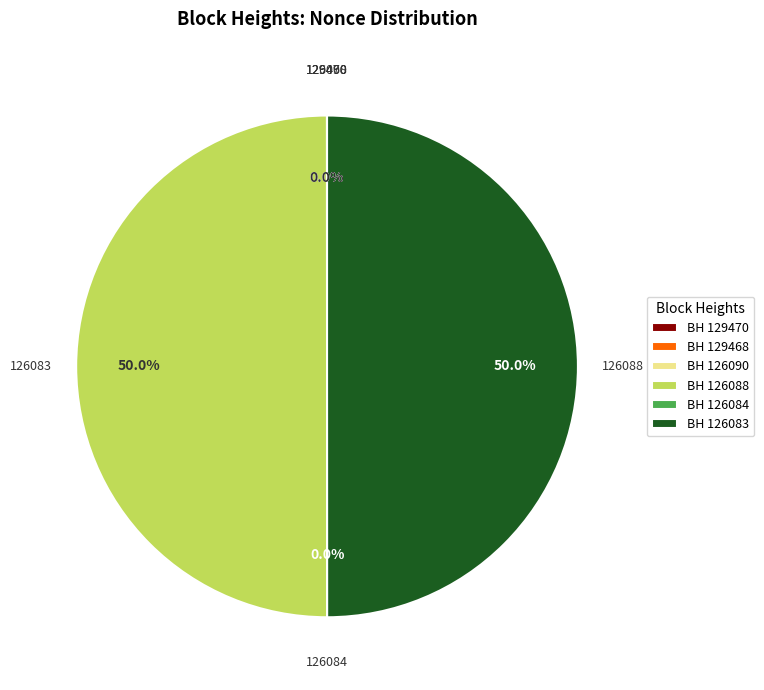

Combined, do BH 126083 and BH 126088 account for over 50%?

Yes